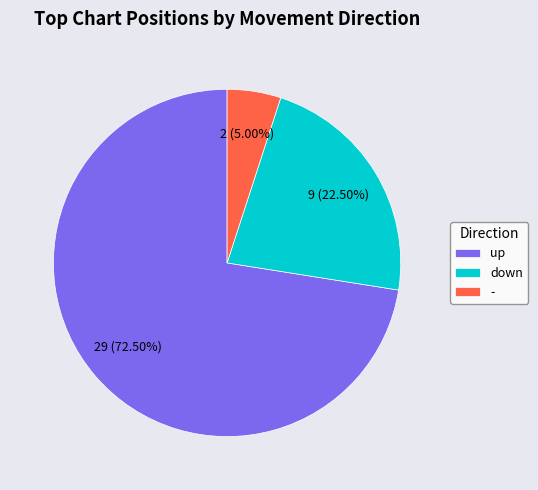

To the nearest percent, what is the combined percentage of up and down?

95%